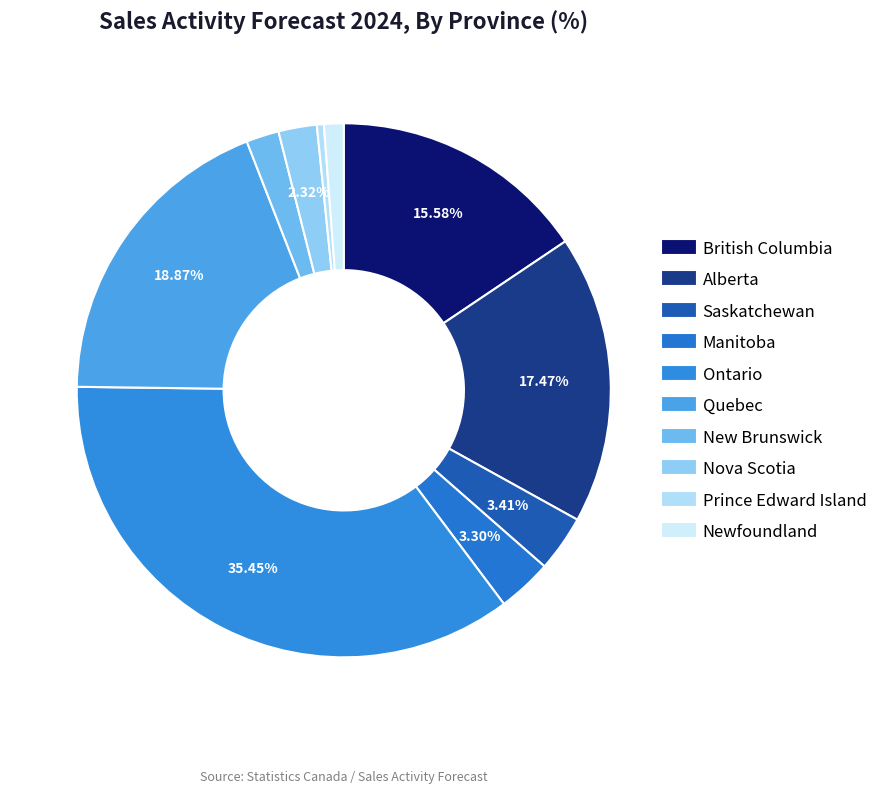

To the nearest percent, what is the average slice percentage?

10%